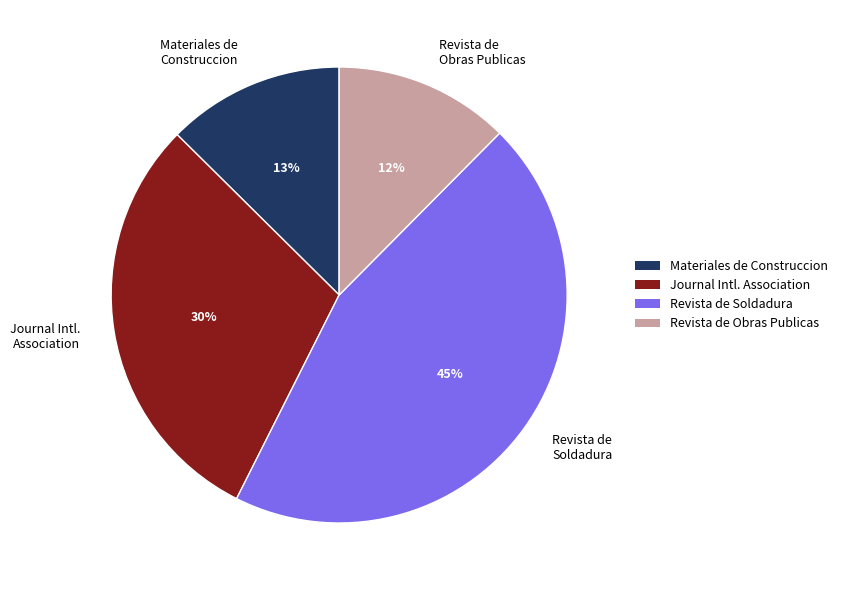

To the nearest percent, what is the average slice percentage?

25%